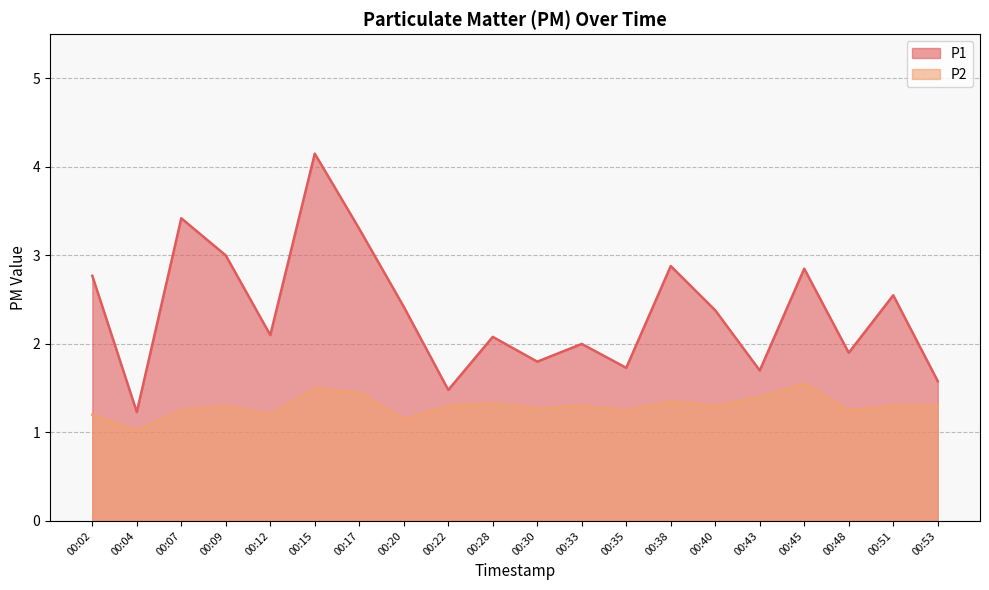

Rank the categories by P2 value from highest to lowest.

00:45, 00:15, 00:17, 00:43, 00:38, 00:28, 00:09, 00:22, 00:33, 00:40, 00:51, 00:53, 00:30, 00:07, 00:35, 00:48, 00:02, 00:12, 00:20, 00:04